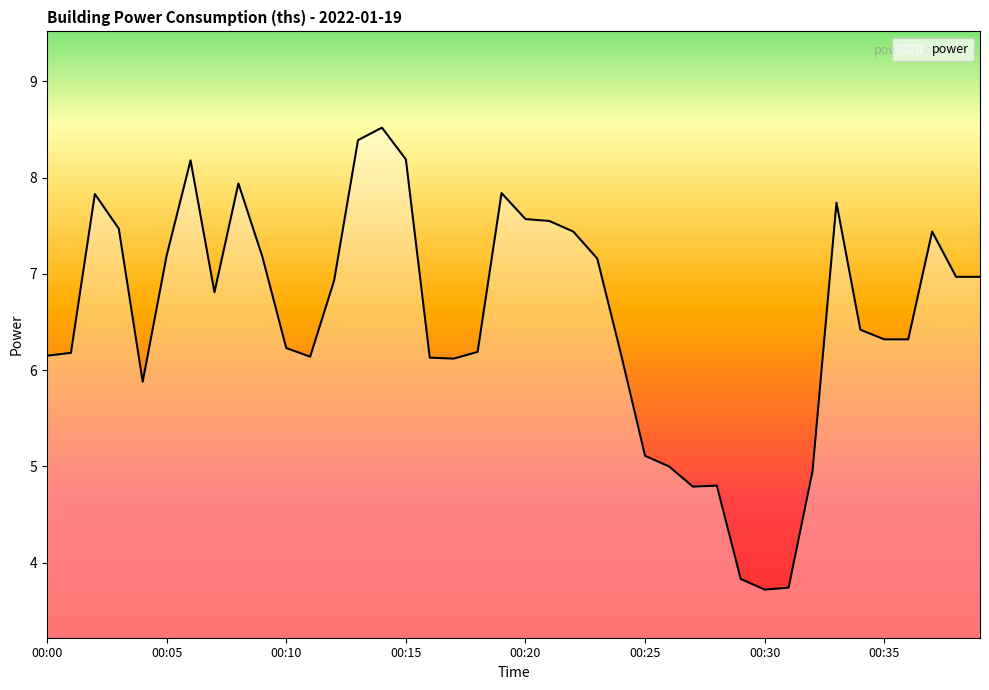

Is this an area chart (filled region under the line)?

No